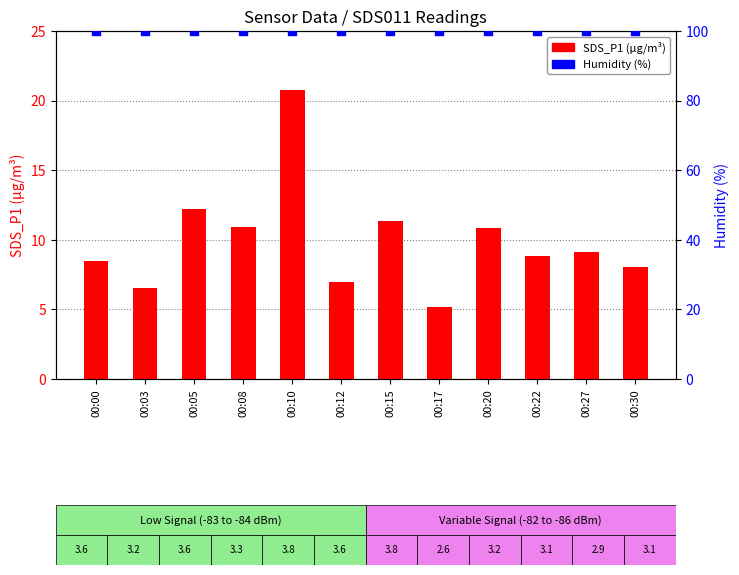

Which series has the largest total across all categories?

Humidity (%)